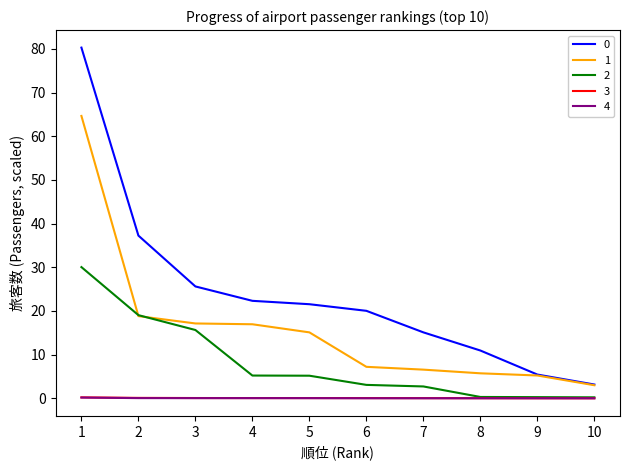

True or false: 0 has a value of 15.8 at 2.

False